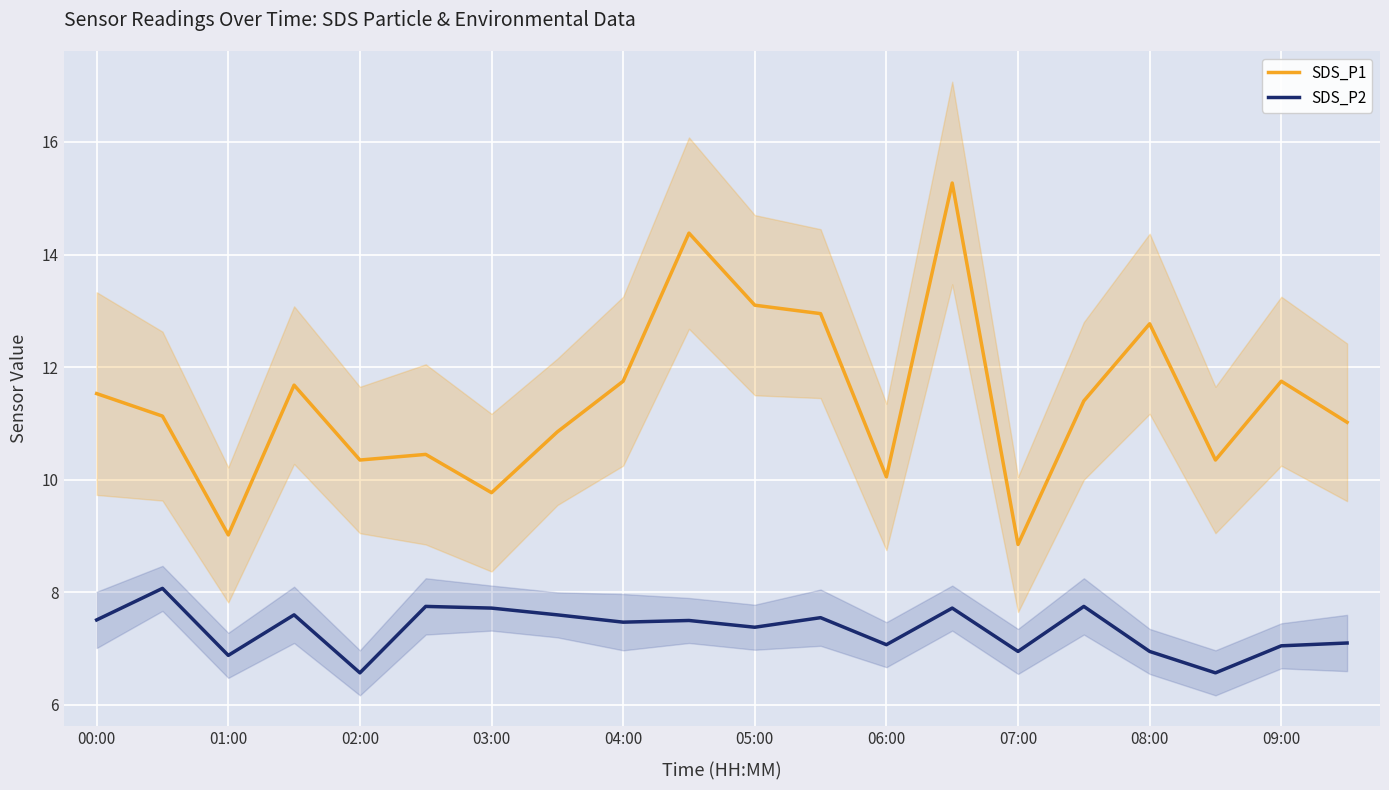

What is the maximum value for SDS_P1?

15.3